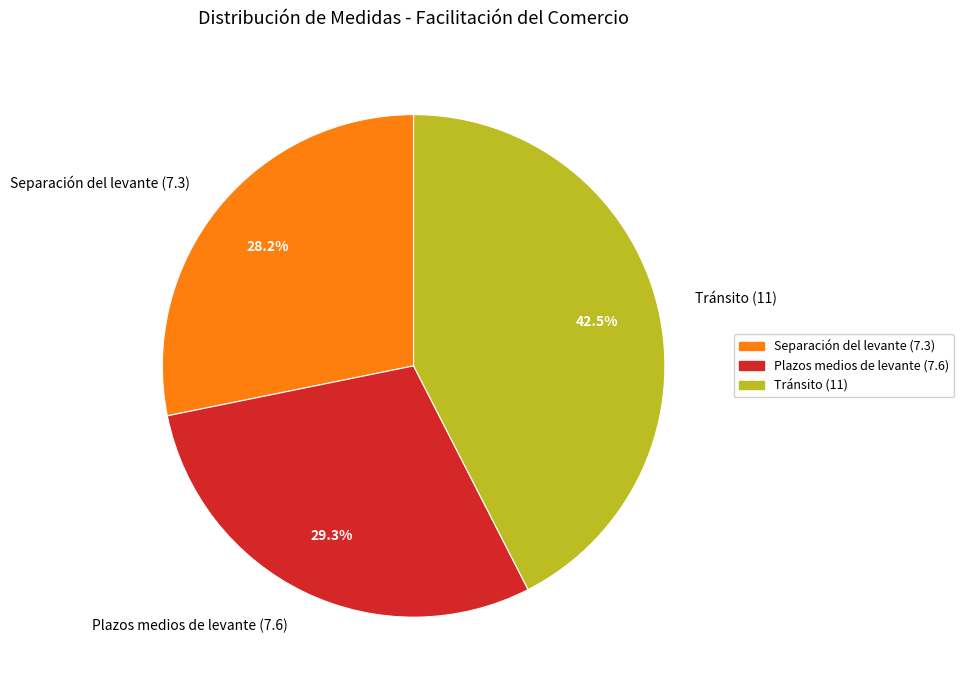

What is the largest slice in the pie chart?

Tránsito (11)